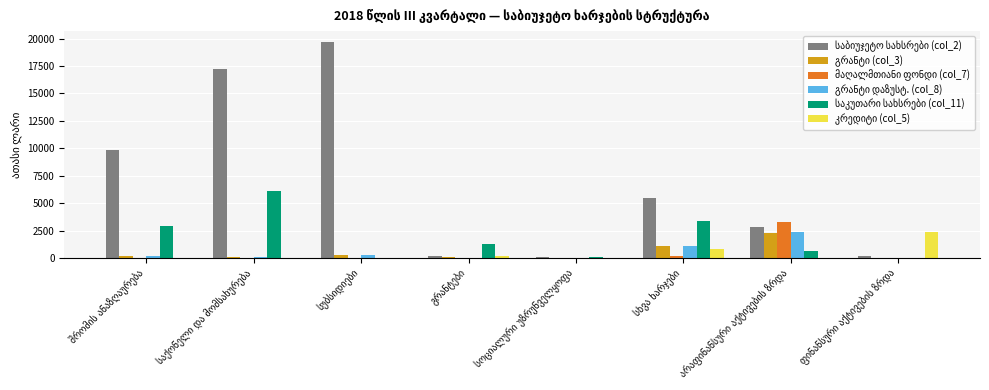

Count the number of data series in this chart.

6